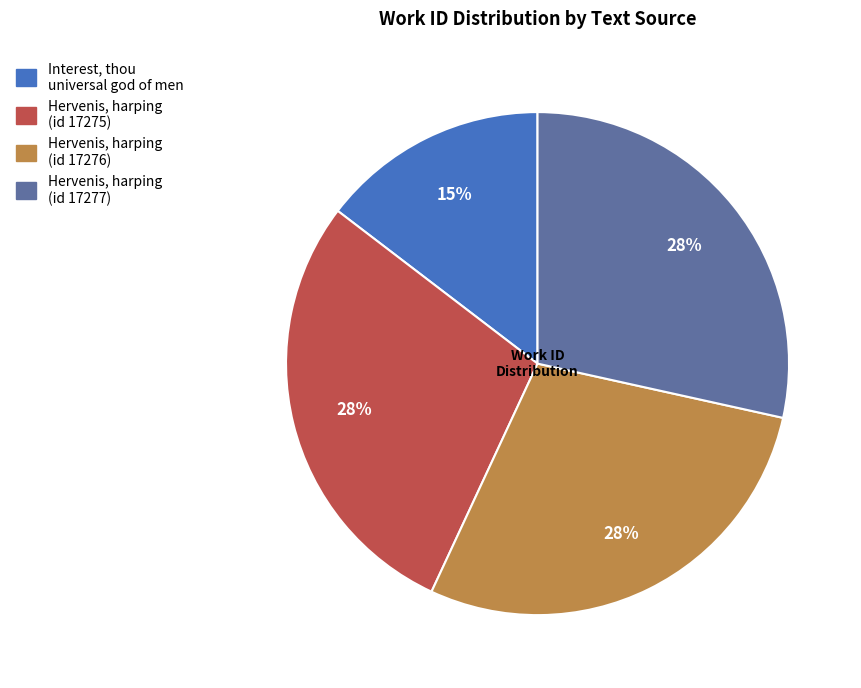

Does any single category account for the majority?

No